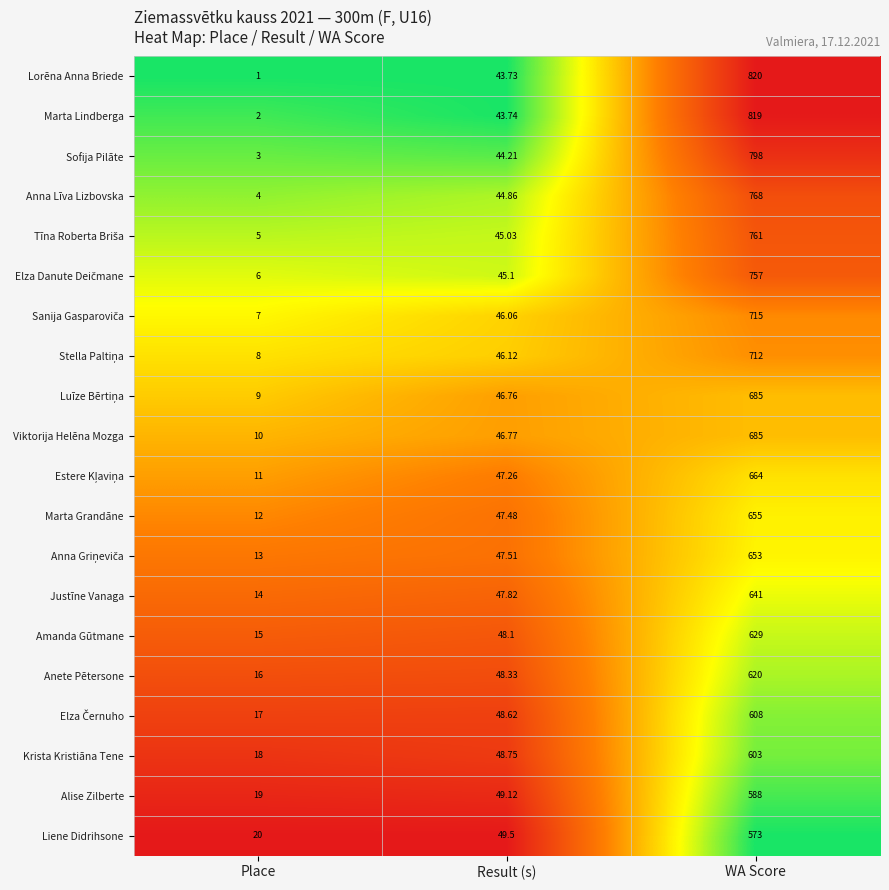

At which category is the sum across all series the highest?

WA Score